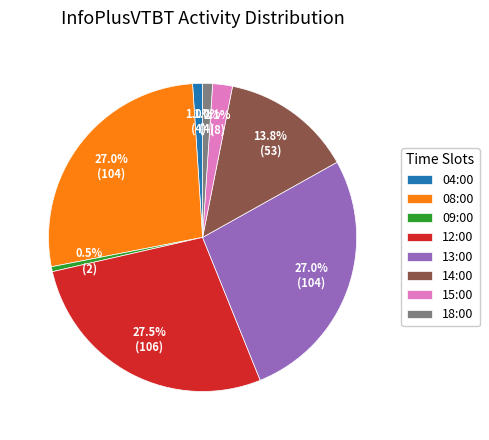

What is the largest slice in the pie chart?

12:00